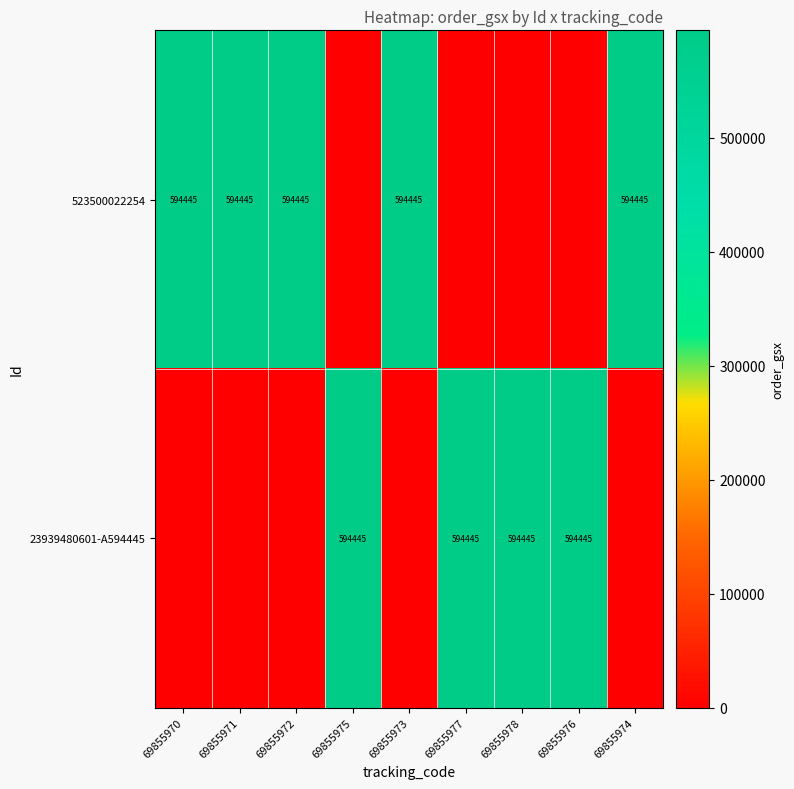

The 523500022254 series shows 322016 at 69855974. True or false?

False